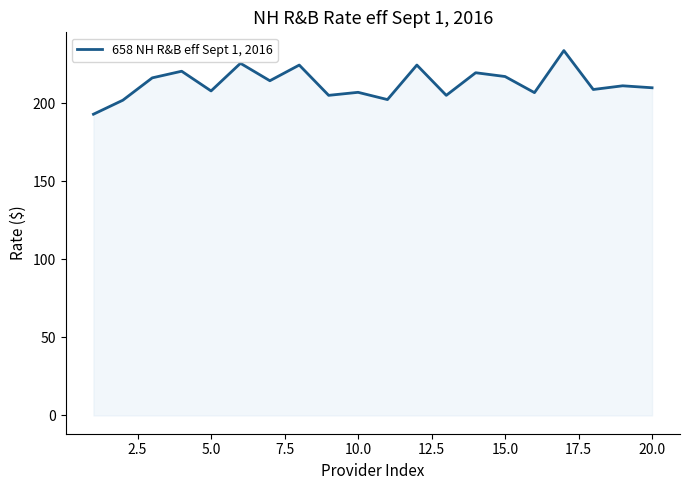

What is the minimum value shown in the chart?

193.1